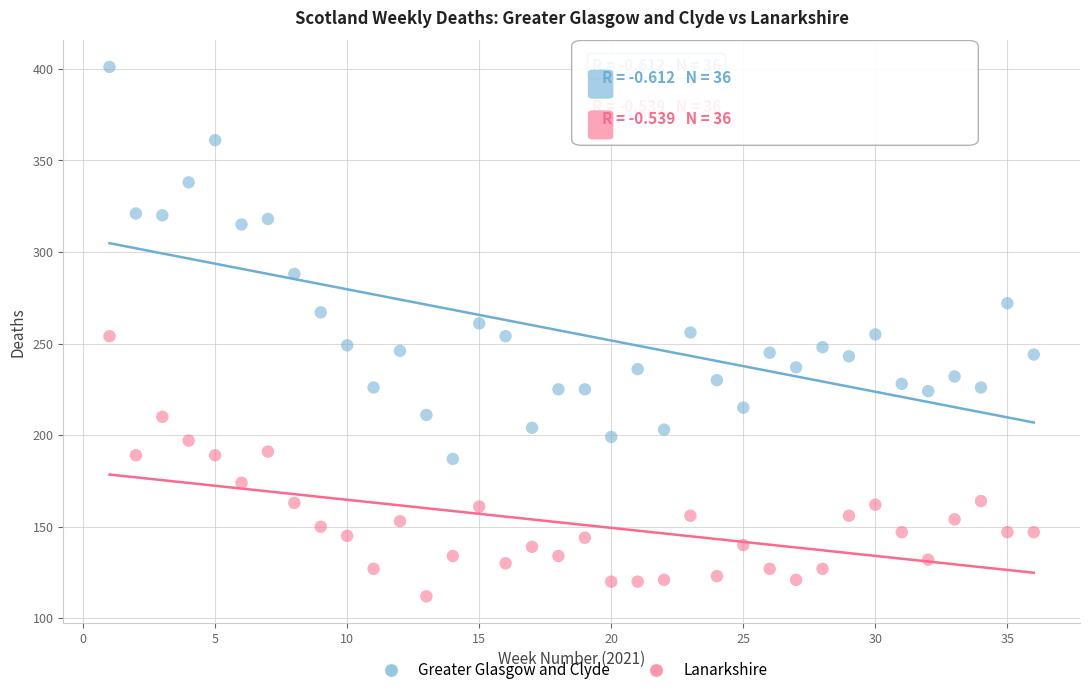

In the Greater Glasgow and Clyde series, what Y value is closest to 294?

288